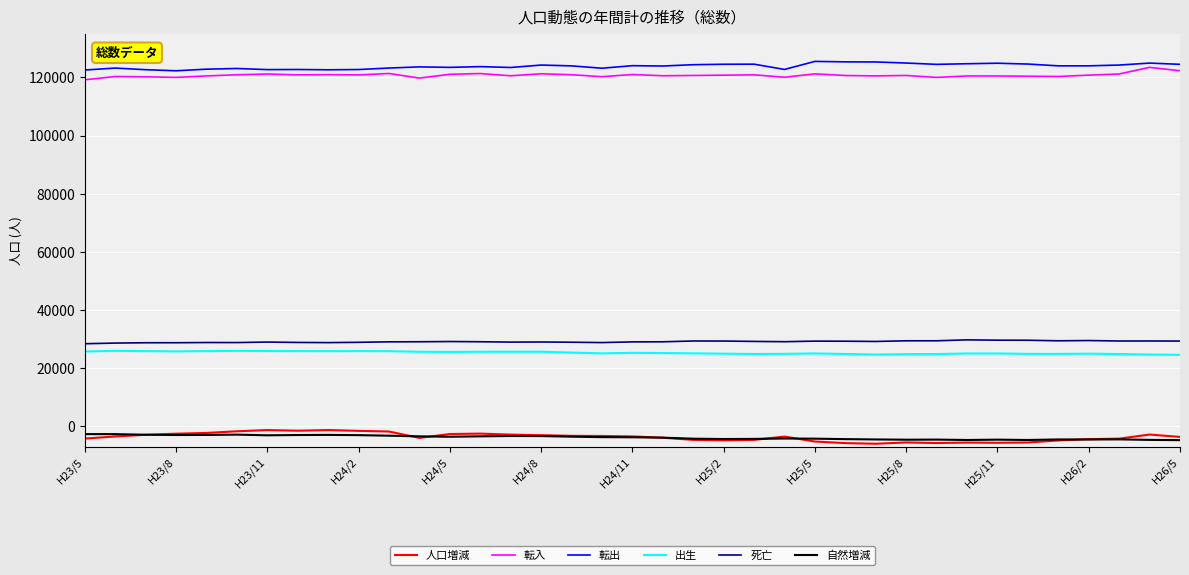

What is the smallest value displayed?

-5984